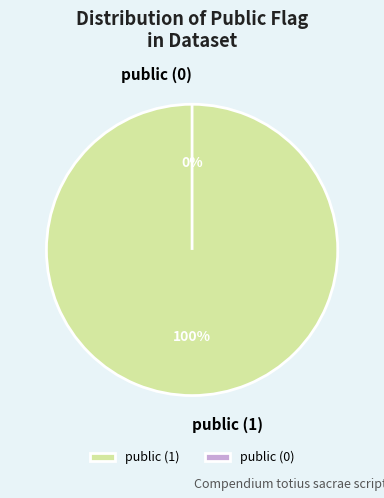

To the nearest percent, what is the combined percentage of public (0) and public (1)?

100%